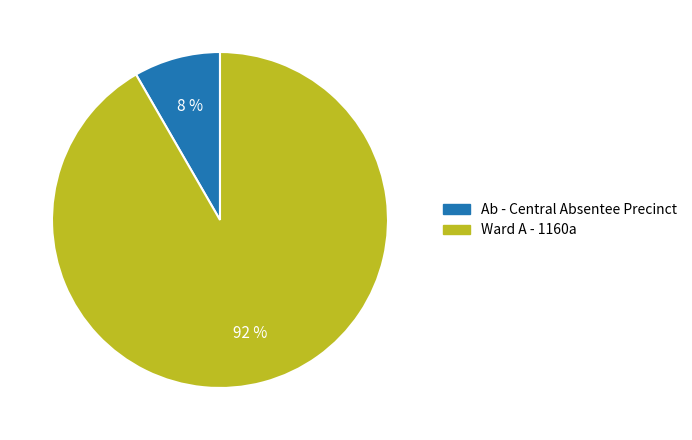

Which slice is the smallest?

Ab - Central Absentee Precinct